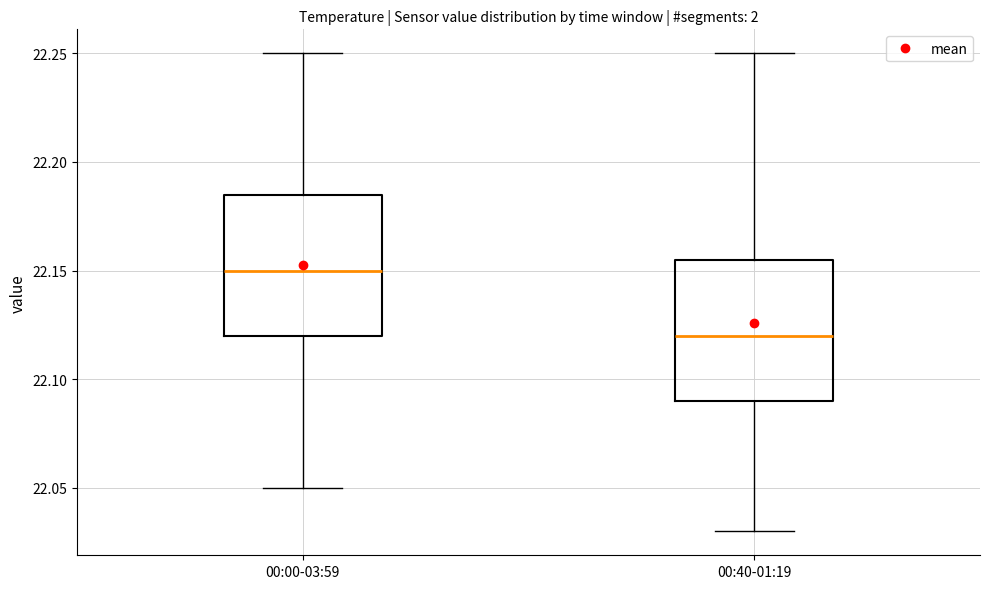

Which box's median line is the highest?

00:00-03:59